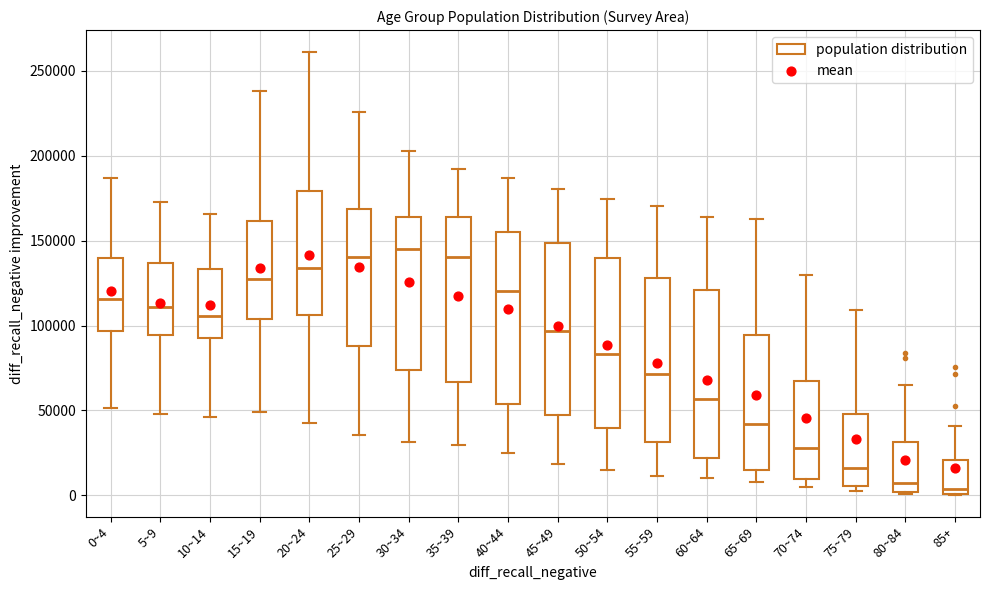

Reading left to right, read every box against the y-axis: the position of its median line, the range the box covers, and the ends of its whiskers. The values are not printed on the chart, so give them approximately, as read against the axis.

0~4: median 115000, box 95000 to 140000, whiskers 50000 to 185000
5~9: median 110000, box 95000 to 135000, whiskers 50000 to 175000
10~14: median 105000, box 95000 to 135000, whiskers 45000 to 165000
15~19: median 125000, box 105000 to 160000, whiskers 50000 to 240000
20~24: median 135000, box 105000 to 180000, whiskers 45000 to 260000
25~29: median 140000, box 90000 to 170000, whiskers 35000 to 225000
30~34: median 145000, box 75000 to 165000, whiskers 30000 to 205000
35~39: median 140000, box 65000 to 165000, whiskers 30000 to 190000
40~44: median 120000, box 55000 to 155000, whiskers 25000 to 185000
45~49: median 95000, box 45000 to 150000, whiskers 20000 to 180000
50~54: median 85000, box 40000 to 140000, whiskers 15000 to 175000
55~59: median 70000, box 30000 to 130000, whiskers 10000 to 170000
60~64: median 55000, box 20000 to 120000, whiskers 10000 to 165000
65~69: median 40000, box 15000 to 95000, whiskers 10000 to 165000
70~74: median 30000, box 10000 to 65000, whiskers 5000 to 130000
75~79: median 15000, box 5000 to 50000, whiskers 5000 (just below the box's lower edge) to 110000
80~84: median 10000, box 0 to 30000, whiskers 0 to 65000
85+: median 5000, box 0 to 20000, whiskers 0 to 40000